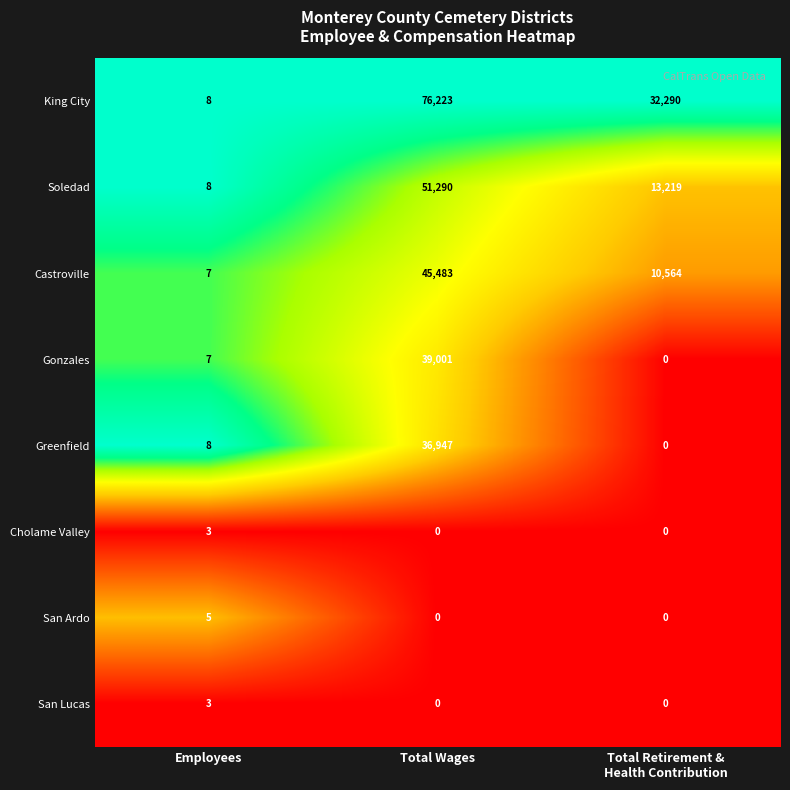

Which series has the largest total across all categories?

King City